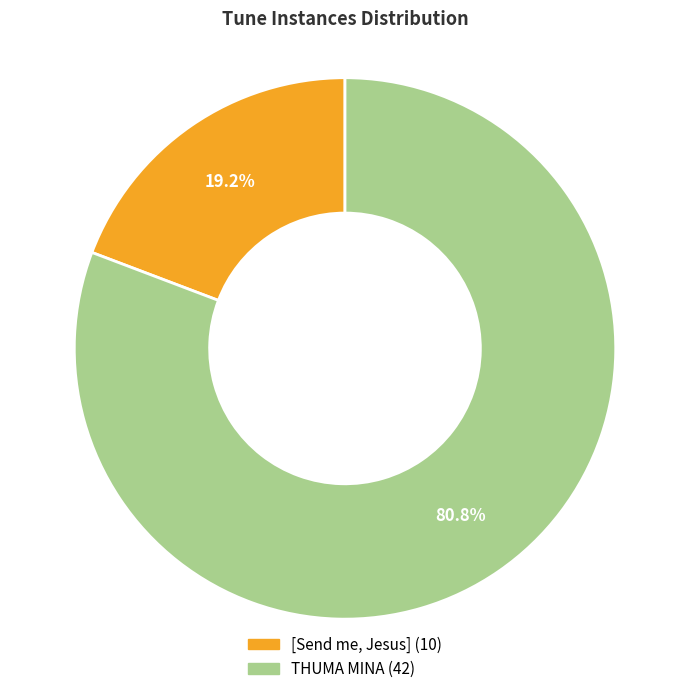

What is the total percentage of THUMA MINA and [Send me, Jesus]?

100.0%